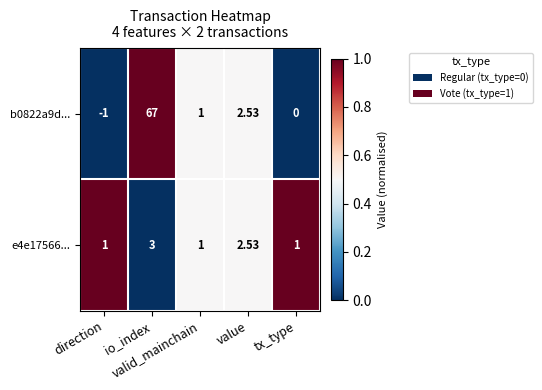

How many series are shown in this chart?

2